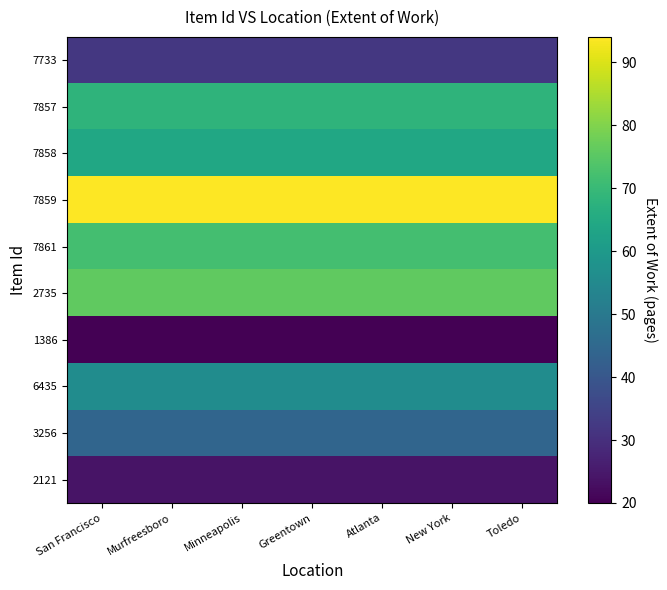

At which category does the chart reach its peak across all series?

San Francisco